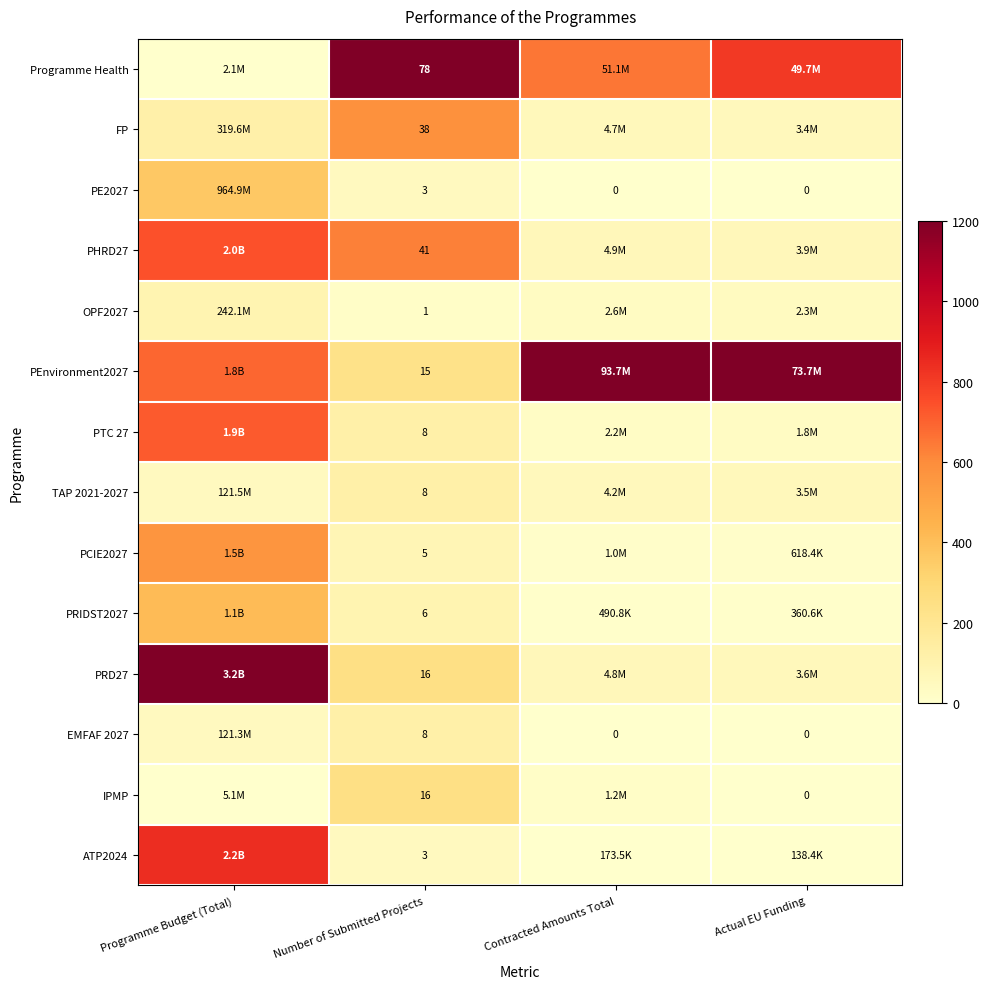

Is the value of EMFAF 2027 at Actual EU Funding greater than the value of Programme Health at Number of Submitted Projects?

No